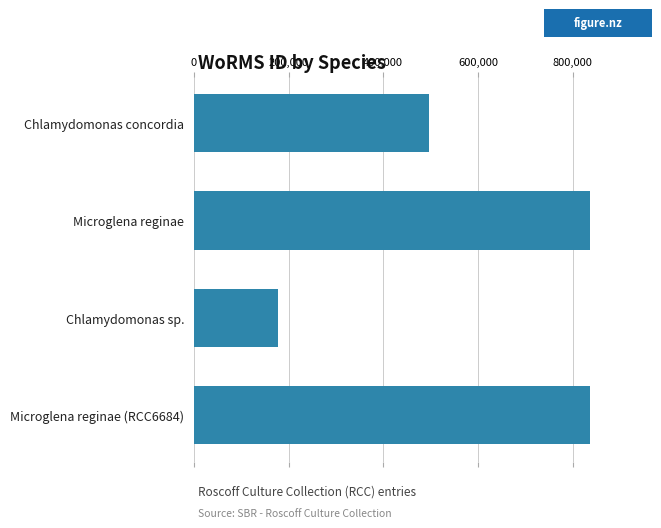

At which category does the chart reach its minimum across all series?

Chlamydomonas sp.